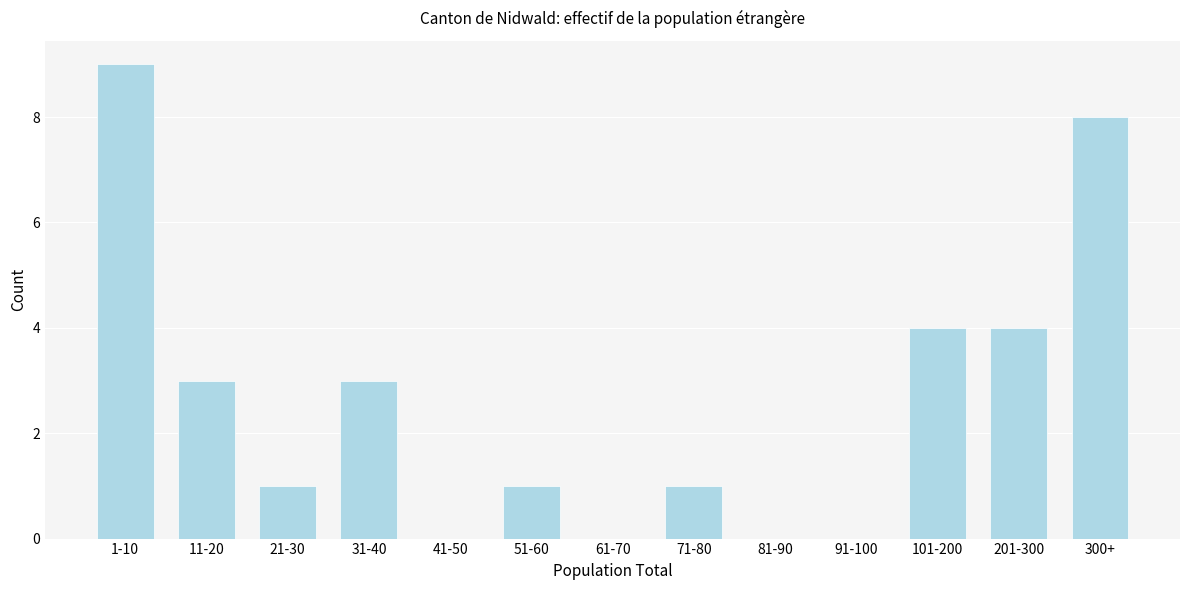

Reading left to right, extract all data points from this chart.

1-10=9	11-20=3	21-30=1	31-40=3	41-50=0	51-60=1	61-70=0	71-80=1	81-90=0	91-100=0	101-200=4	201-300=4	300+=8